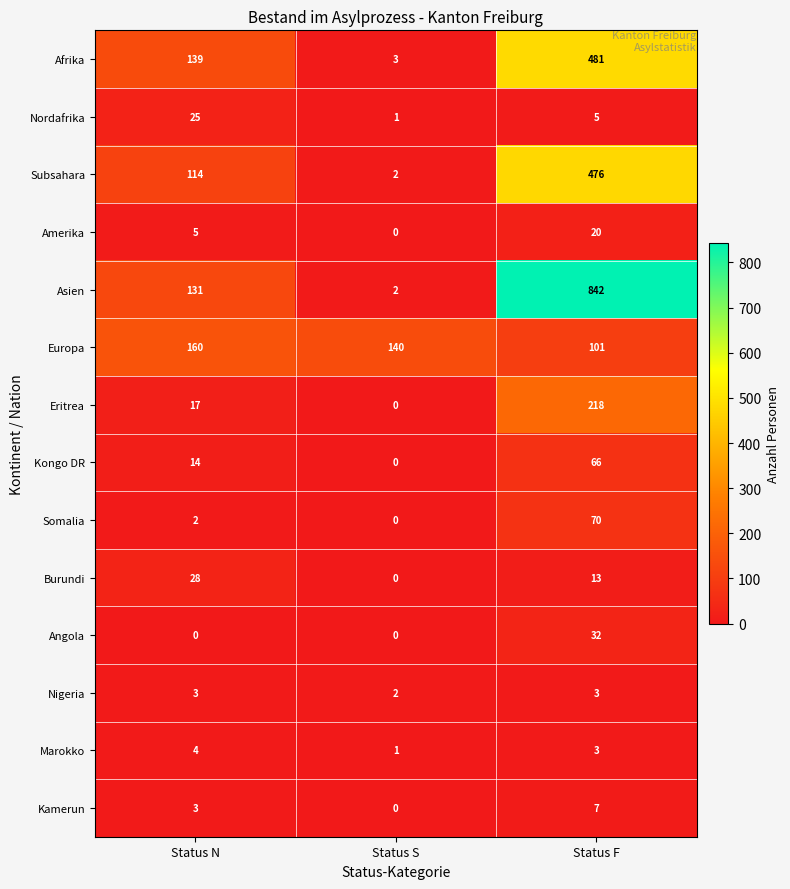

At which category does the chart reach its peak across all series?

Status F